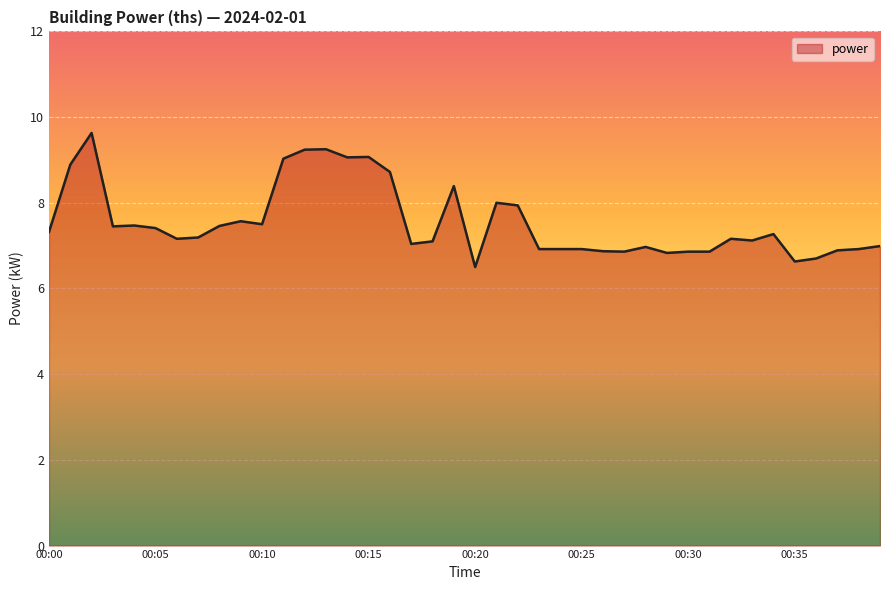

What is the difference between the maximum and minimum values?

3.1